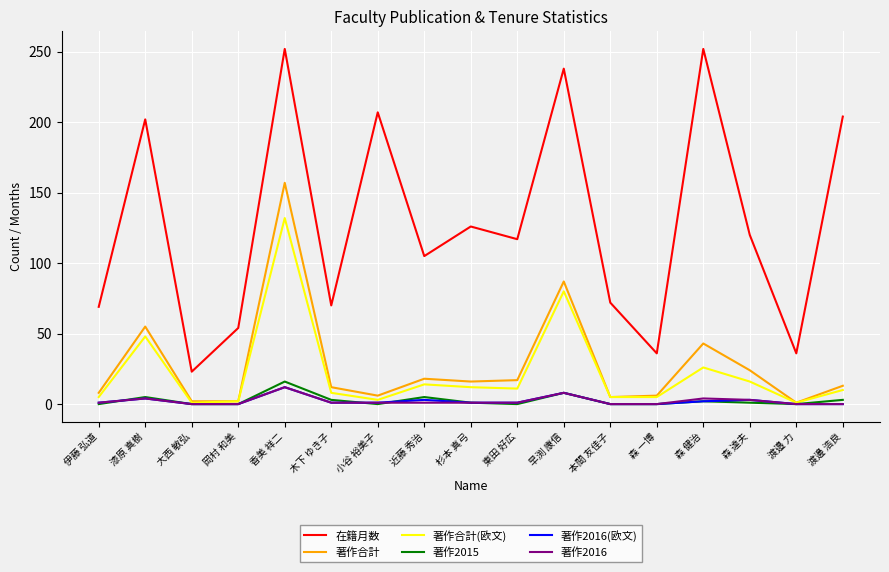

What is the sum of the 在籍月数 values at 香美 祥二 and 渡邉 力?

288